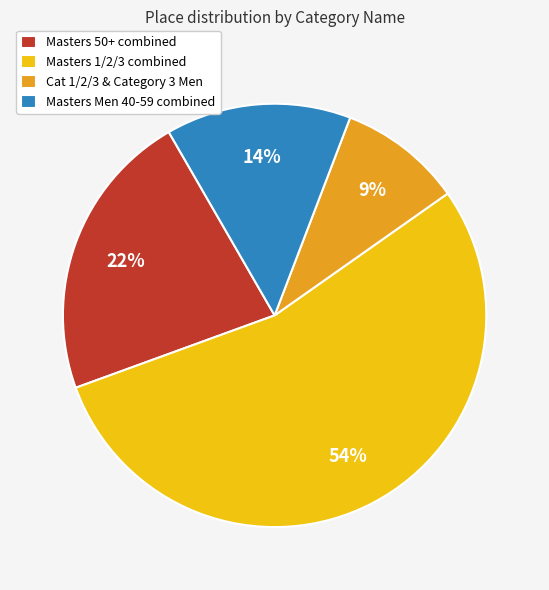

The Masters Men 40-59 combined slice represents 28% of the pie. True or false?

False